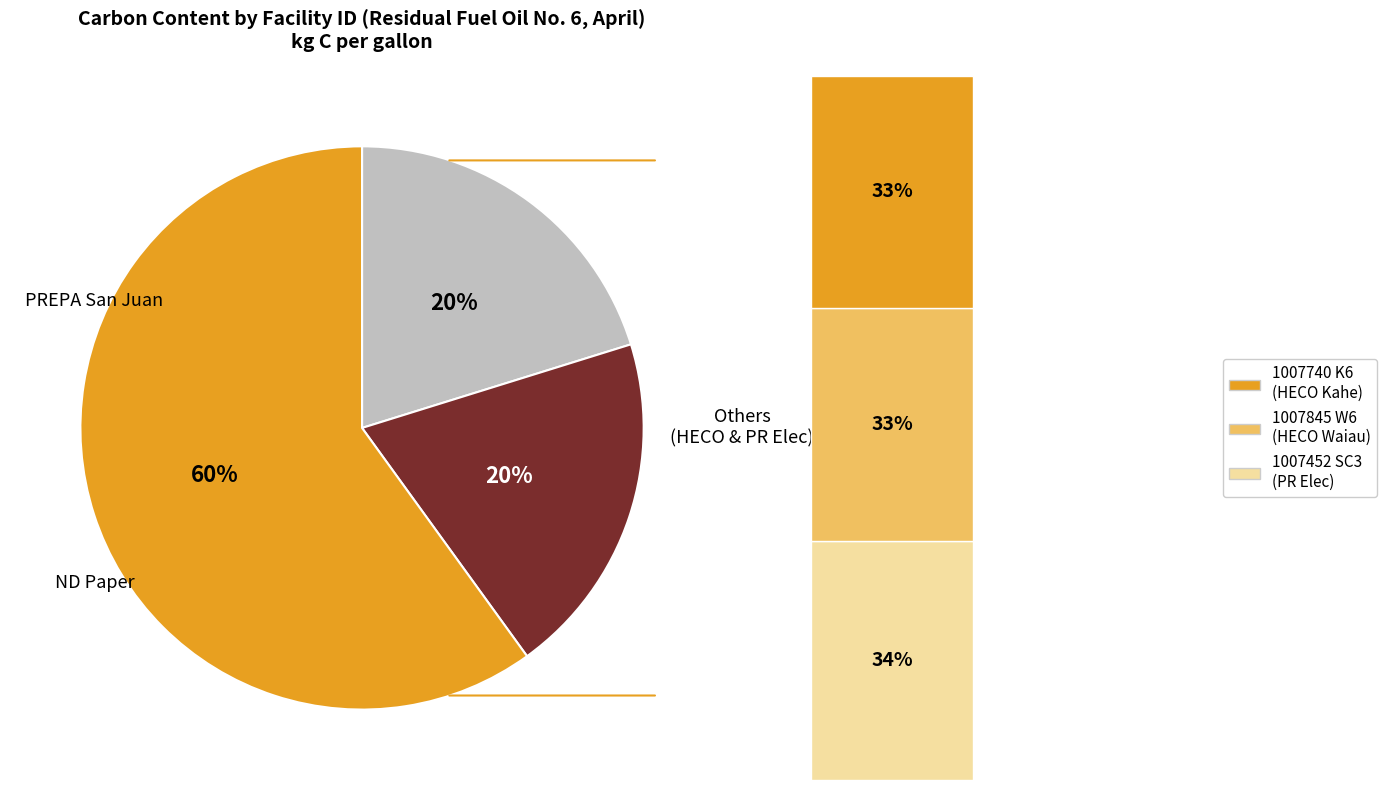

To the nearest percent, what is the difference between the largest and smallest slice percentages?

40%